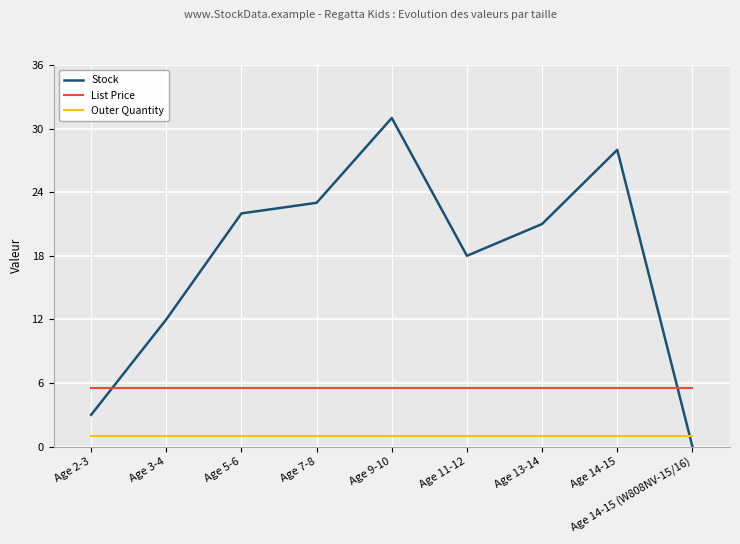

Which series has the widest spread of values?

Stock